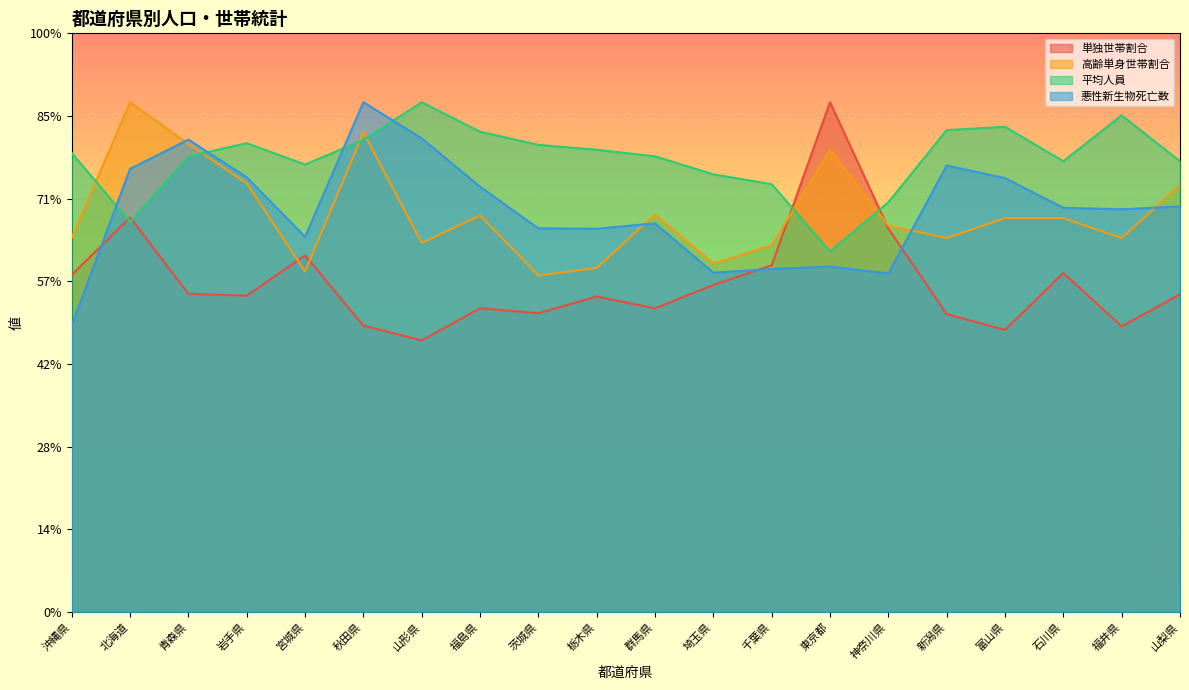

Where do 単独世帯割合 and 悪性新生物死亡数 first cross each other?

沖縄県 and 北海道